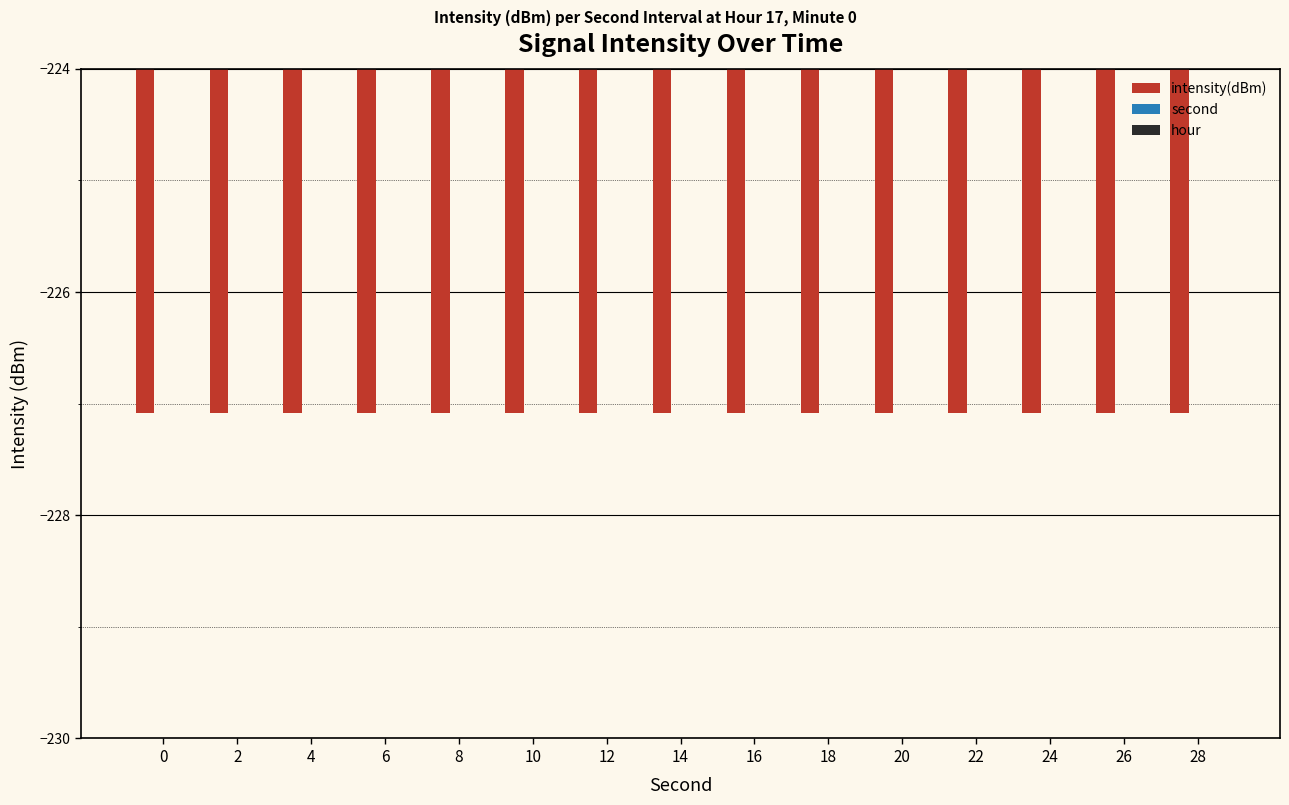

Reading left to right, list all the values displayed in this chart.

intensity(dBm): -227.1	-227.1	-227.1	-227.1	-227.1	-227.1	-227.1	-227.1	-227.1	-227.1	-227.1	-227.1	-227.1	-227.1	-227.1
second: 0.0	2.0	4.0	6.0	8.0	10.0	12.0	14.0	16.0	18.0	20.0	22.0	24.0	26.0	28.0
hour: 17.0	17.0	17.0	17.0	17.0	17.0	17.0	17.0	17.0	17.0	17.0	17.0	17.0	17.0	17.0